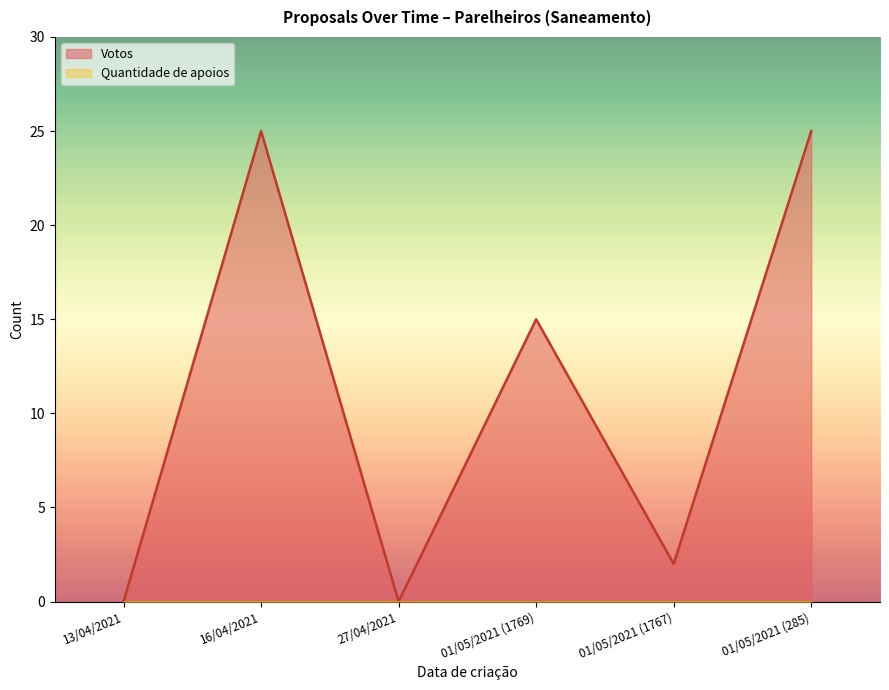

Count the number of data series in this chart.

2